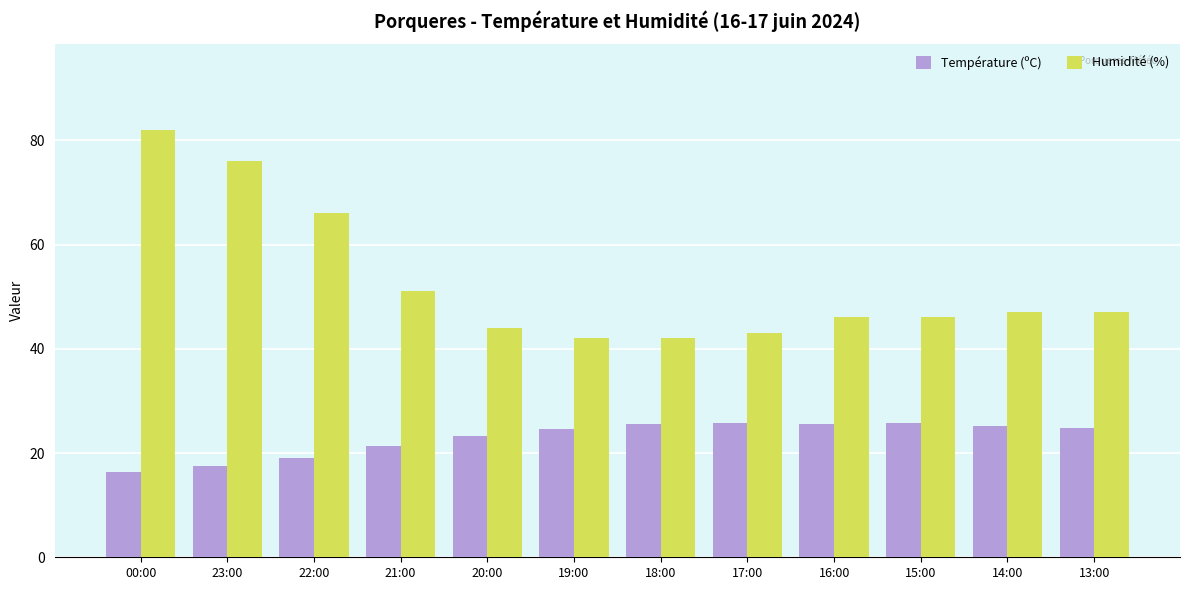

Which series has the widest spread of values?

Humidité (%)